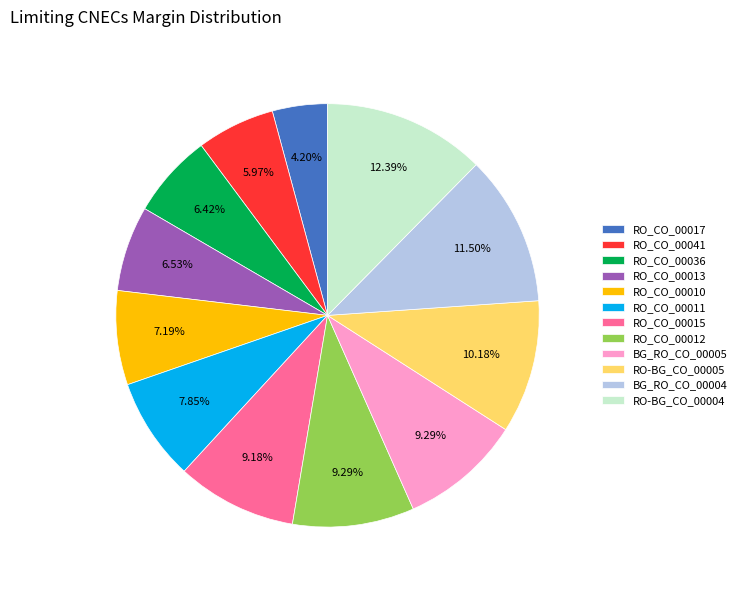

Between RO_CO_00036 and RO-BG_CO_00004, which is larger?

RO-BG_CO_00004